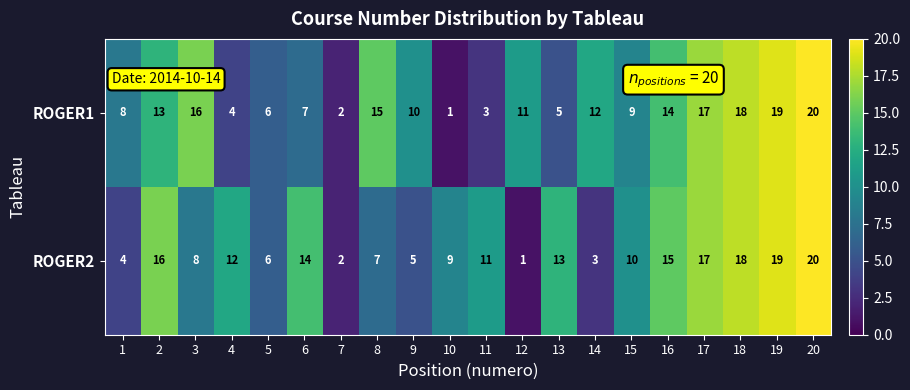

Between 11 and 18, which series saw the biggest shift?

ROGER1